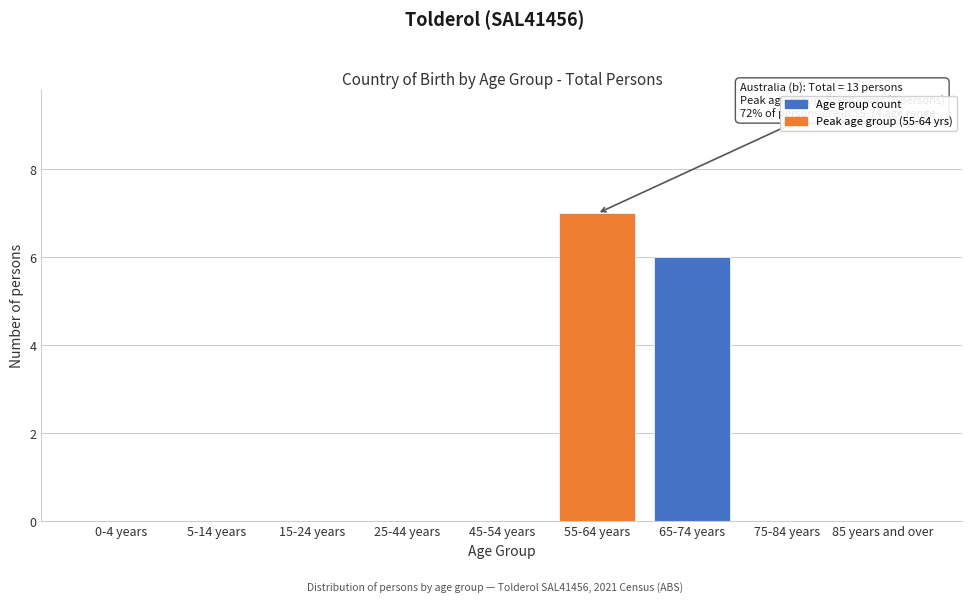

Reading left to right, what are all the values shown in this chart?

0-4 years=0	5-14 years=0	15-24 years=0	25-44 years=0	45-54 years=0	55-64 years=7	65-74 years=6	75-84 years=0	85 years and over=0